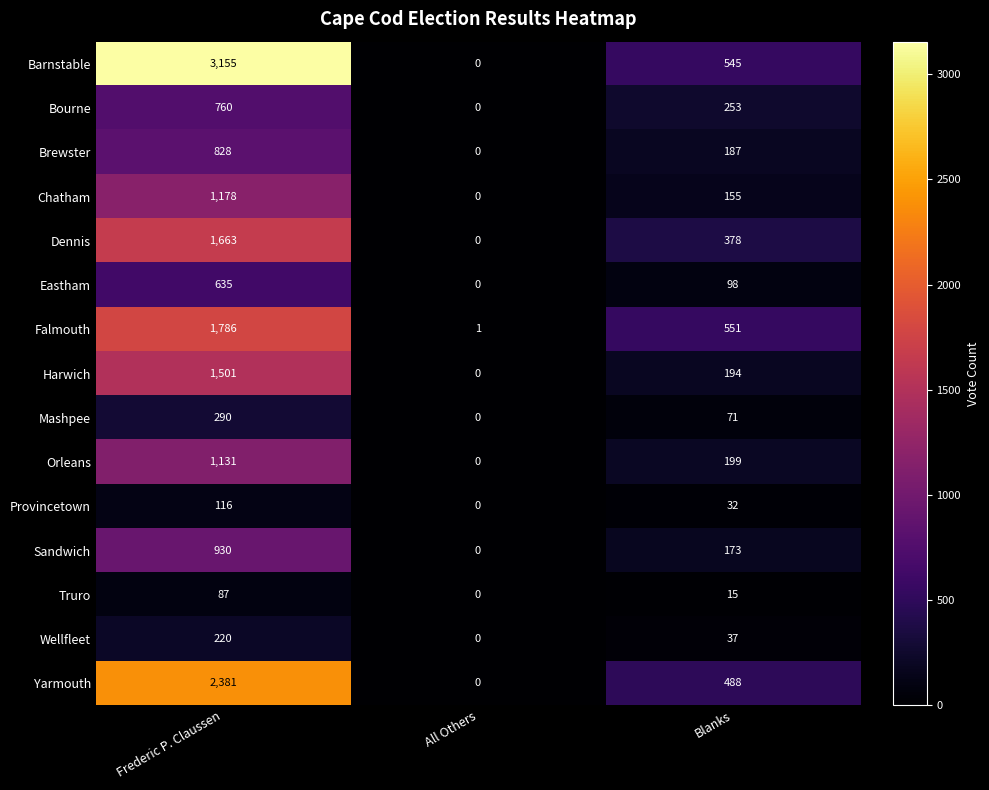

At which label is Falmouth closest to 893?

Blanks